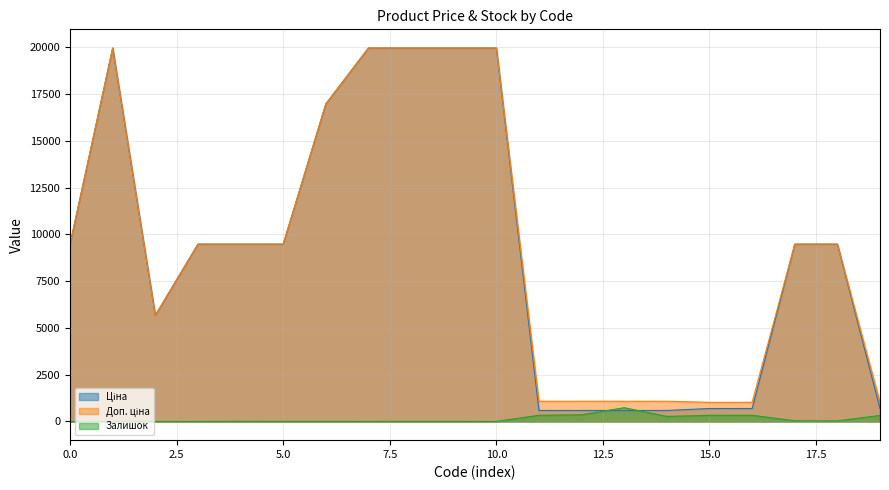

What is the maximum value shown in the chart?

19964.2